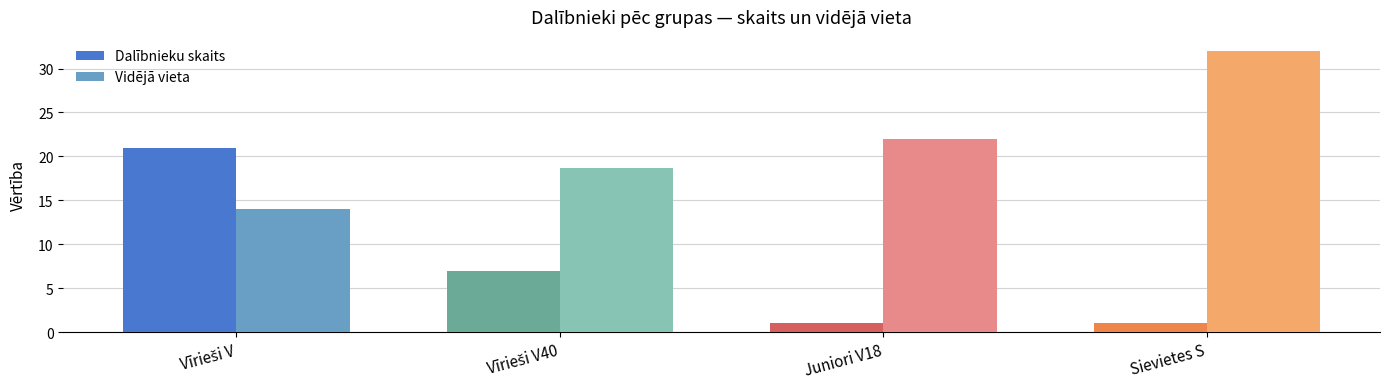

Which series has the largest total across all categories?

Vidējā vieta